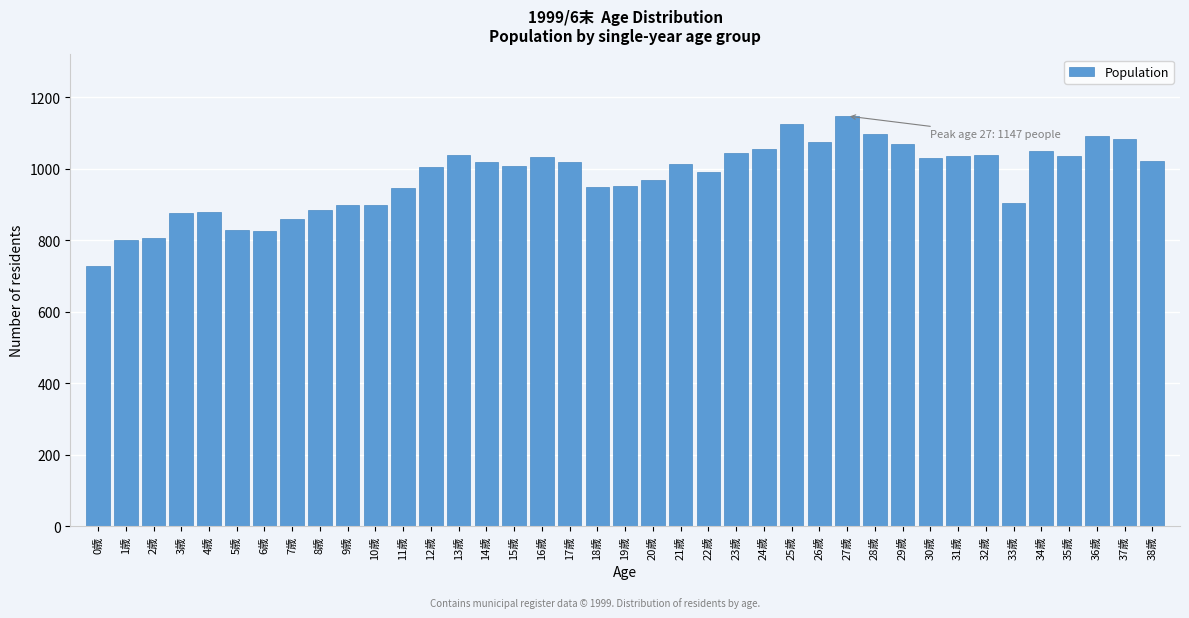

What is the value of the 10th bar from the left?

898